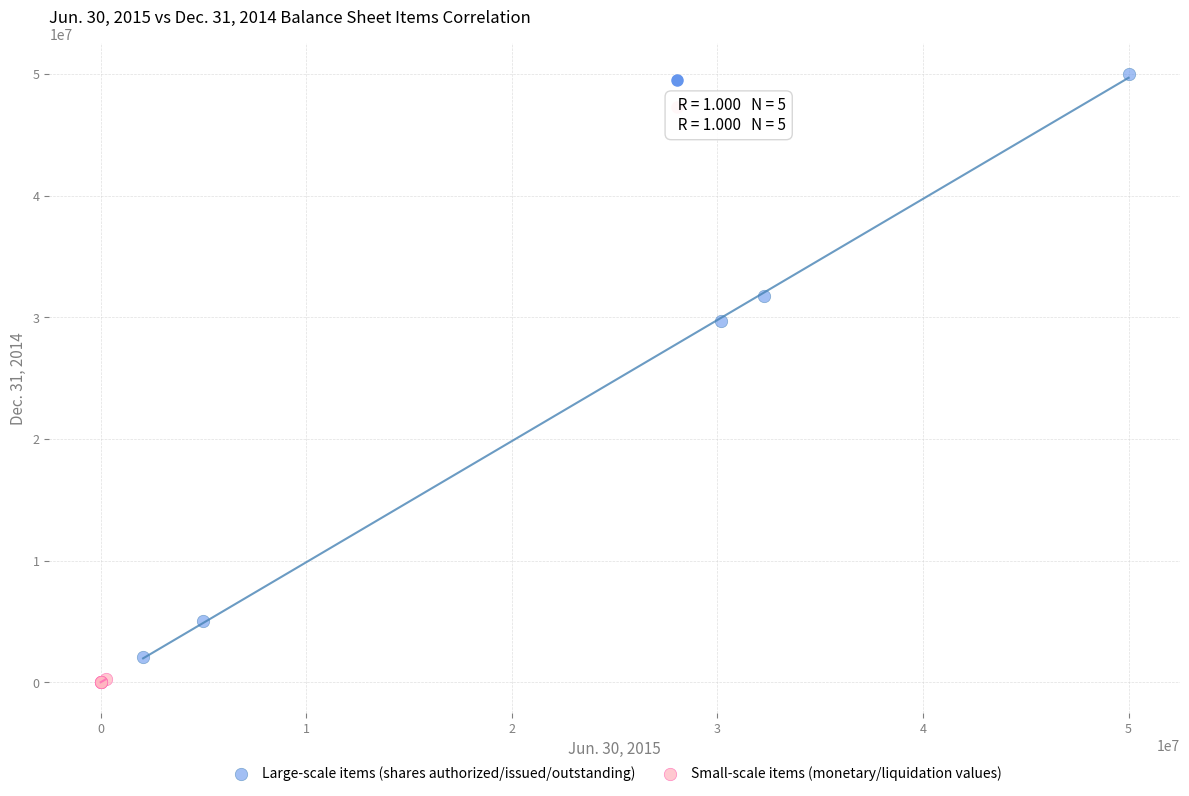

Which series reaches the minimum Y coordinate?

Small-scale items (monetary/liquidation values)